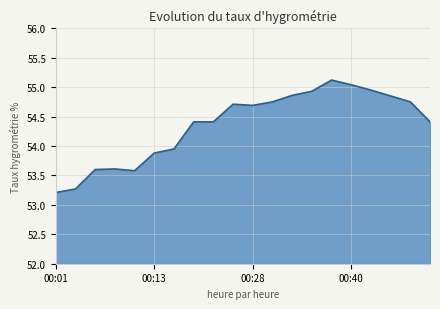

What is the minimum value shown in the chart?

53.2